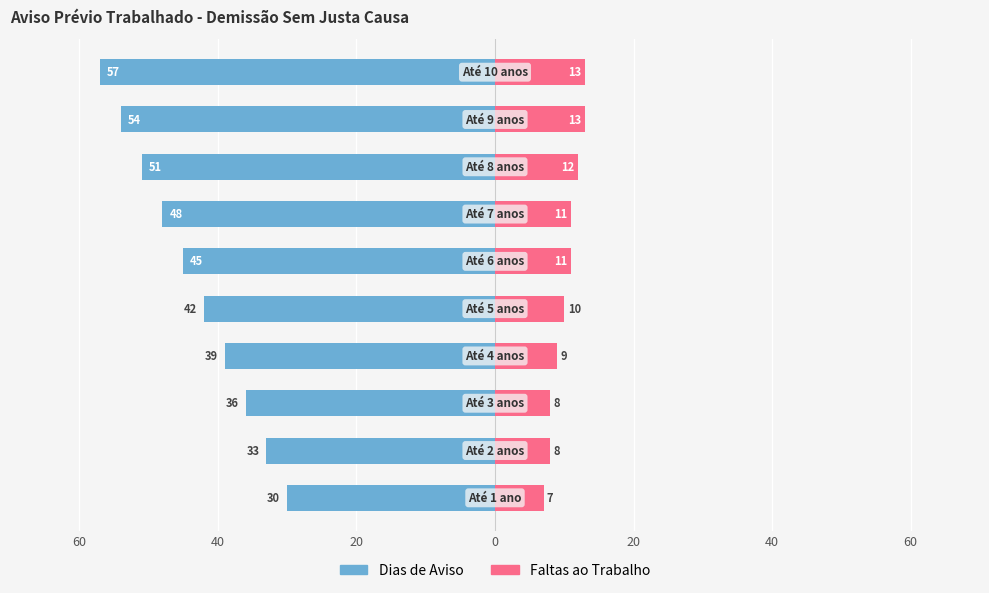

The Dias de Aviso series shows -71 at 8. True or false?

False